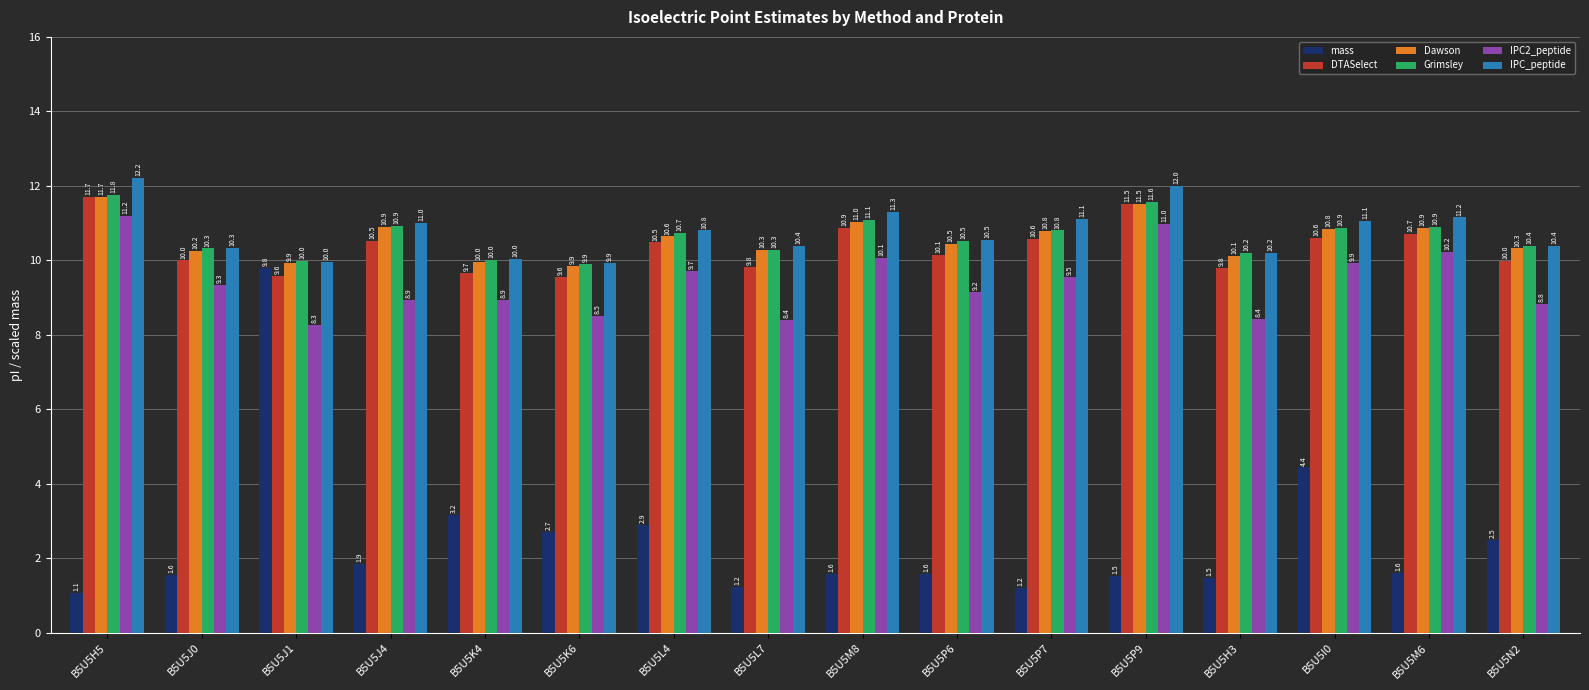

Is it true that DTASelect equals 14.7 at B5U5P6?

False